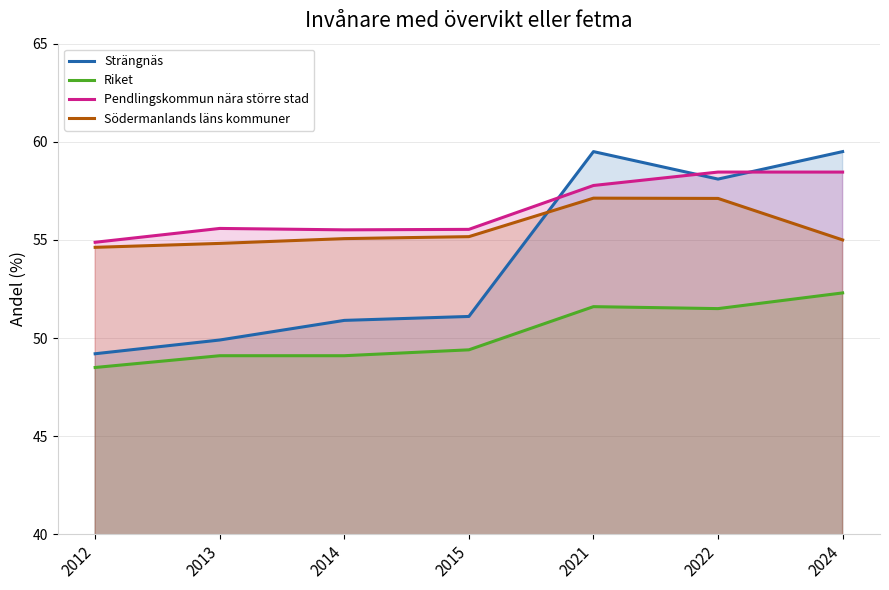

What is the value of the Riket point at the 6th from the left?

51.5